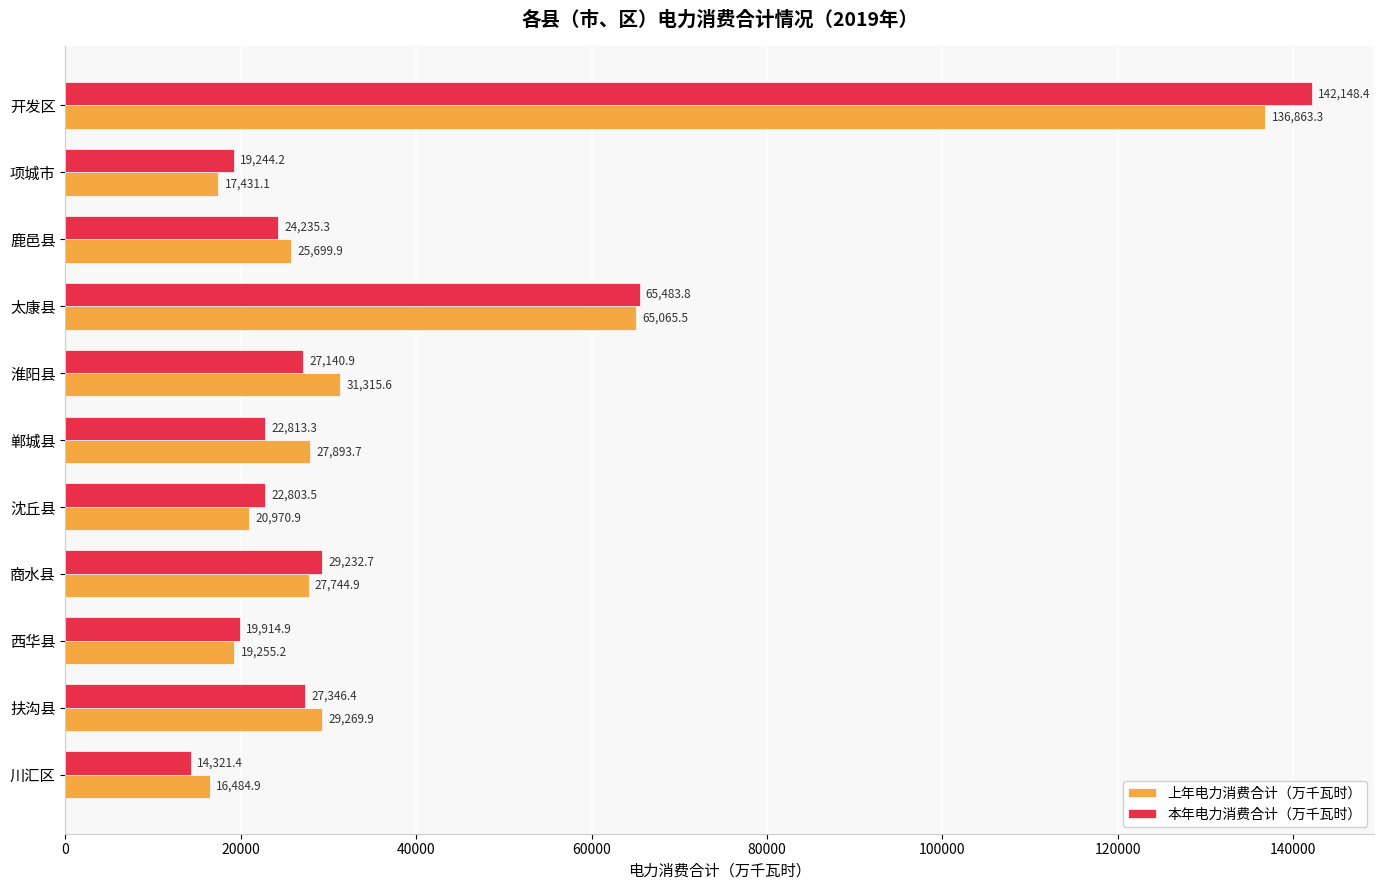

What is the sum of the 本年电力消费合计（万千瓦时） values at 商水县 and 太康县?

94716.5